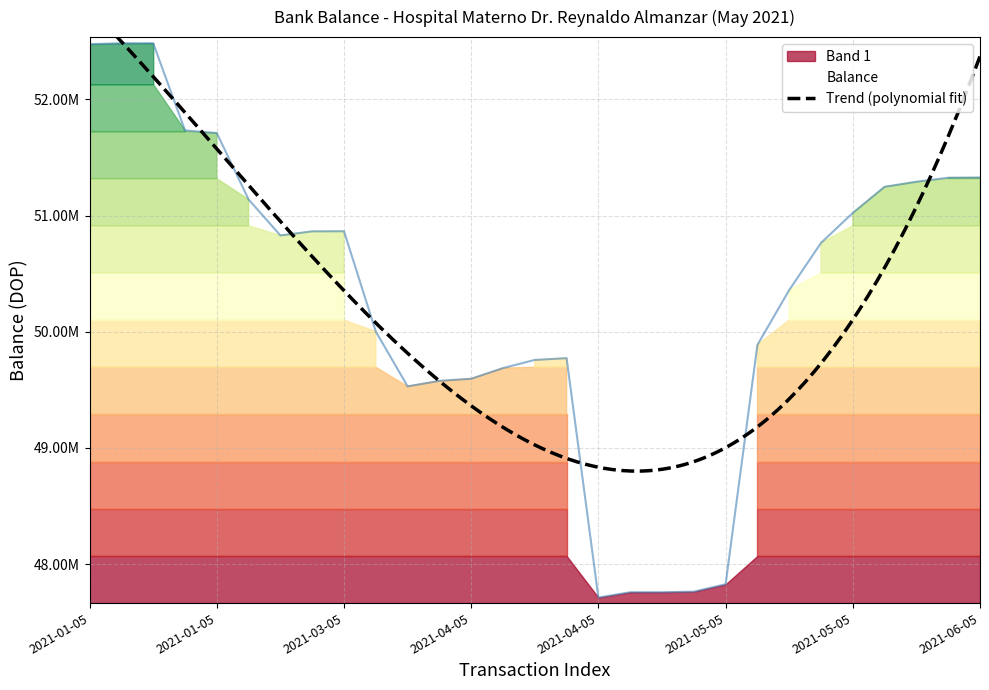

List the labels in order of value, smallest first.

2021-04-05_6, 2021-05-05_1, 2021-05-05_2, 2021-05-05_3, 2021-05-05_4, 2021-03-05_4, 2021-04-05_1, 2021-04-05_2, 2021-04-05_3, 2021-04-05_4, 2021-04-05_5, 2021-05-05_5, 2021-03-05_3, 2021-05-05_6, 2021-05-05_7, 2021-01-05_7, 2021-03-05_1, 2021-03-05_2, 2021-05-05_8, 2021-01-05_6, 2021-05-05_9, 2021-05-05_10, 2021-06-05_1, 2021-06-05_2, 2021-01-05_5, 2021-01-05_4, 2021-01-05_1, 2021-01-05_2, 2021-01-05_3